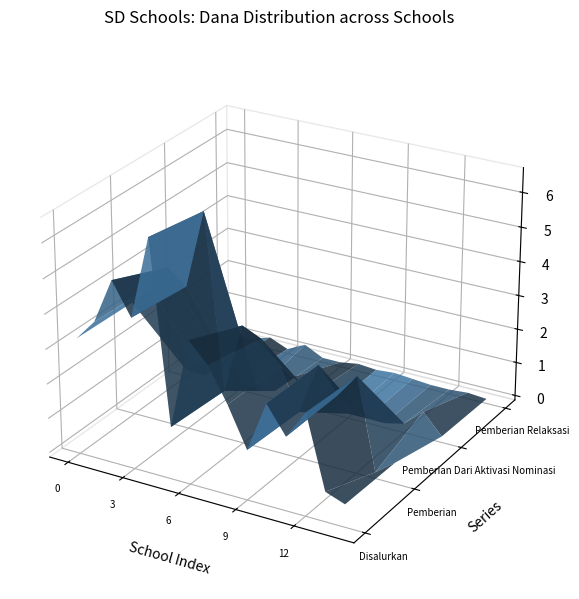

Reading left to right, what are all the values shown in this chart?

Disalurkan: SD NEGERI 070982 OLORA=32175000	SD NEGERI 071022 SIMPANG LIMA LASARA=38250000	SD NEGERI 071030 AFIA=51300000	SD NEGERI 074048 LUAHA BOUSO=42075000	SD NEGERI 074049 TELUK BELUKAR=65700000	SD NEGERI 075029 LOLOANAA=13725000	SD NEGERI 075031 TUHO BOUSO=39825000	SD NEGERI 076677 HAMBAWA=34200000	SD NEGERI 077277 TETEHOSI AFIA A=24525000	SD NEGERI 077280 HILIGARA HAMBAWA=13050000	SD NEGERI 077778 HILIGODU ULU=27675000	SD NEGERI 078435 TETEHOSI AFIA B=19800000	SD NEGERI 078453 GAWU-GAWU BOUSO=28125000	SD NEGERI ONOGAUKO=7200000	SD SWASTA LENTERA HARAPAN=5175000
Pemberian: SD NEGERI 070982 OLORA=31725000	SD NEGERI 071022 SIMPANG LIMA LASARA=37575000	SD NEGERI 071030 AFIA=44550000	SD NEGERI 074048 LUAHA BOUSO=40275000	SD NEGERI 074049 TELUK BELUKAR=63000000	SD NEGERI 075029 LOLOANAA=12600000	SD NEGERI 075031 TUHO BOUSO=33075000	SD NEGERI 076677 HAMBAWA=30600000	SD NEGERI 077277 TETEHOSI AFIA A=24075000	SD NEGERI 077280 HILIGARA HAMBAWA=12150000	SD NEGERI 077778 HILIGODU ULU=27225000	SD NEGERI 078435 TETEHOSI AFIA B=19800000	SD NEGERI 078453 GAWU-GAWU BOUSO=26775000	SD NEGERI ONOGAUKO=450000	SD SWASTA LENTERA HARAPAN=4725000
Pemberian Dari Aktivasi Nominasi: SD NEGERI 070982 OLORA=450000	SD NEGERI 071022 SIMPANG LIMA LASARA=225000	SD NEGERI 071030 AFIA=4500000	SD NEGERI 074048 LUAHA BOUSO=1800000	SD NEGERI 074049 TELUK BELUKAR=0	SD NEGERI 075029 LOLOANAA=1125000	SD NEGERI 075031 TUHO BOUSO=6750000	SD NEGERI 076677 HAMBAWA=2700000	SD NEGERI 077277 TETEHOSI AFIA A=0	SD NEGERI 077280 HILIGARA HAMBAWA=0	SD NEGERI 077778 HILIGODU ULU=0	SD NEGERI 078435 TETEHOSI AFIA B=0	SD NEGERI 078453 GAWU-GAWU BOUSO=1350000	SD NEGERI ONOGAUKO=6300000	SD SWASTA LENTERA HARAPAN=450000
Pemberian Relaksasi: SD NEGERI 070982 OLORA=0	SD NEGERI 071022 SIMPANG LIMA LASARA=450000	SD NEGERI 071030 AFIA=2250000	SD NEGERI 074048 LUAHA BOUSO=0	SD NEGERI 074049 TELUK BELUKAR=2700000	SD NEGERI 075029 LOLOANAA=0	SD NEGERI 075031 TUHO BOUSO=0	SD NEGERI 076677 HAMBAWA=900000	SD NEGERI 077277 TETEHOSI AFIA A=450000	SD NEGERI 077280 HILIGARA HAMBAWA=900000	SD NEGERI 077778 HILIGODU ULU=450000	SD NEGERI 078435 TETEHOSI AFIA B=0	SD NEGERI 078453 GAWU-GAWU BOUSO=0	SD NEGERI ONOGAUKO=450000	SD SWASTA LENTERA HARAPAN=0